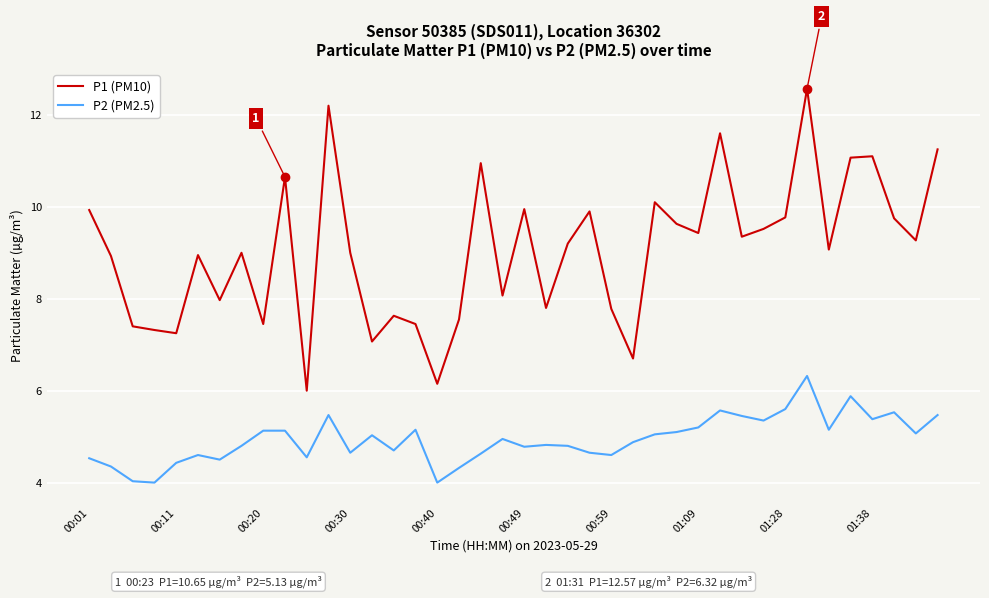

Which series has the largest total across all categories?

P1 (PM10)